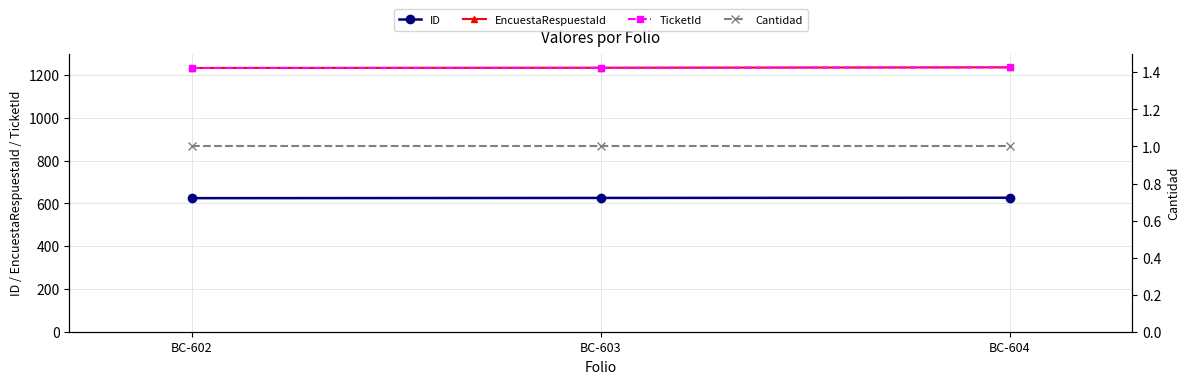

Count the number of categories in the chart.

3